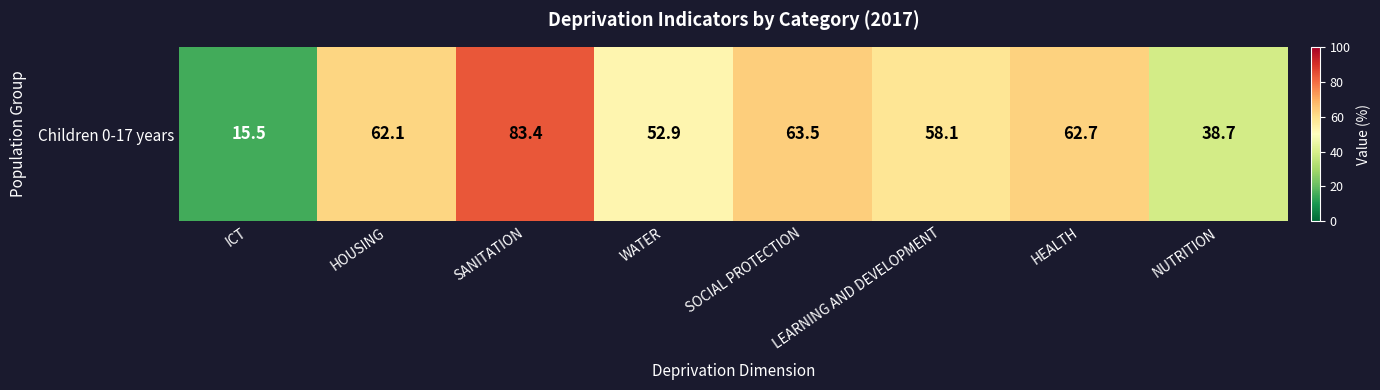

What is the average value?

54.6